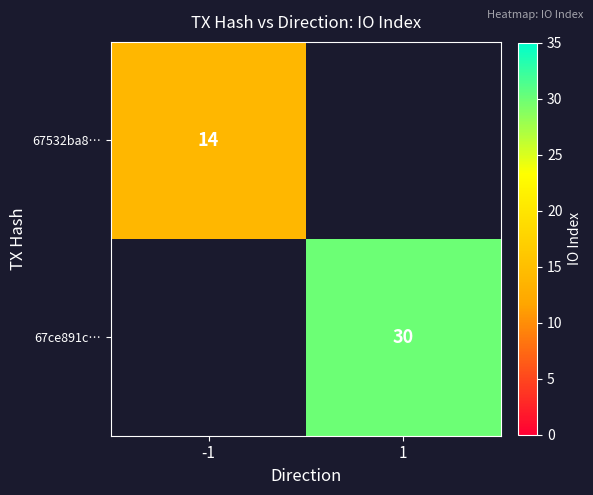

True or false: 67ce891c… has a value of 30 at 1.

True